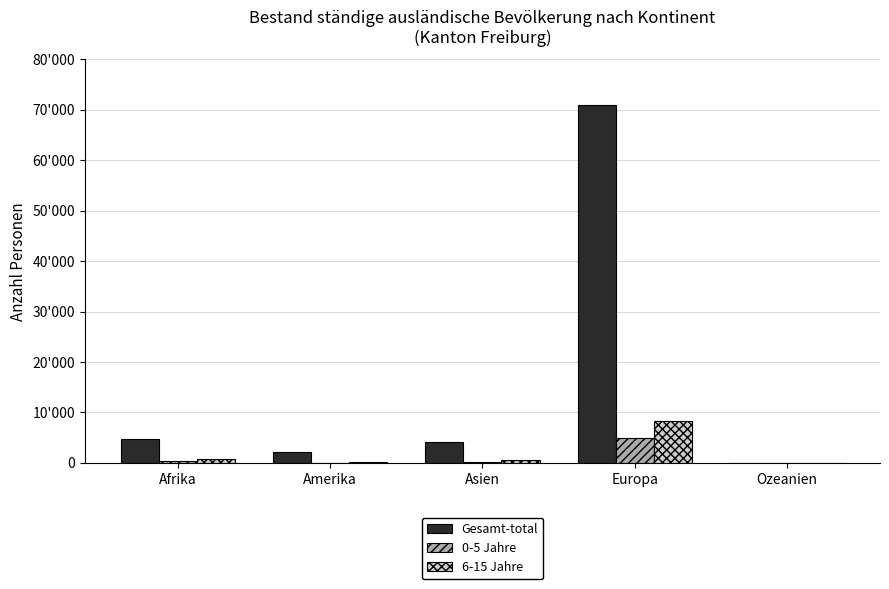

What are all the series names shown in the legend?

Gesamt-total, 0-5 Jahre, 6-15 Jahre